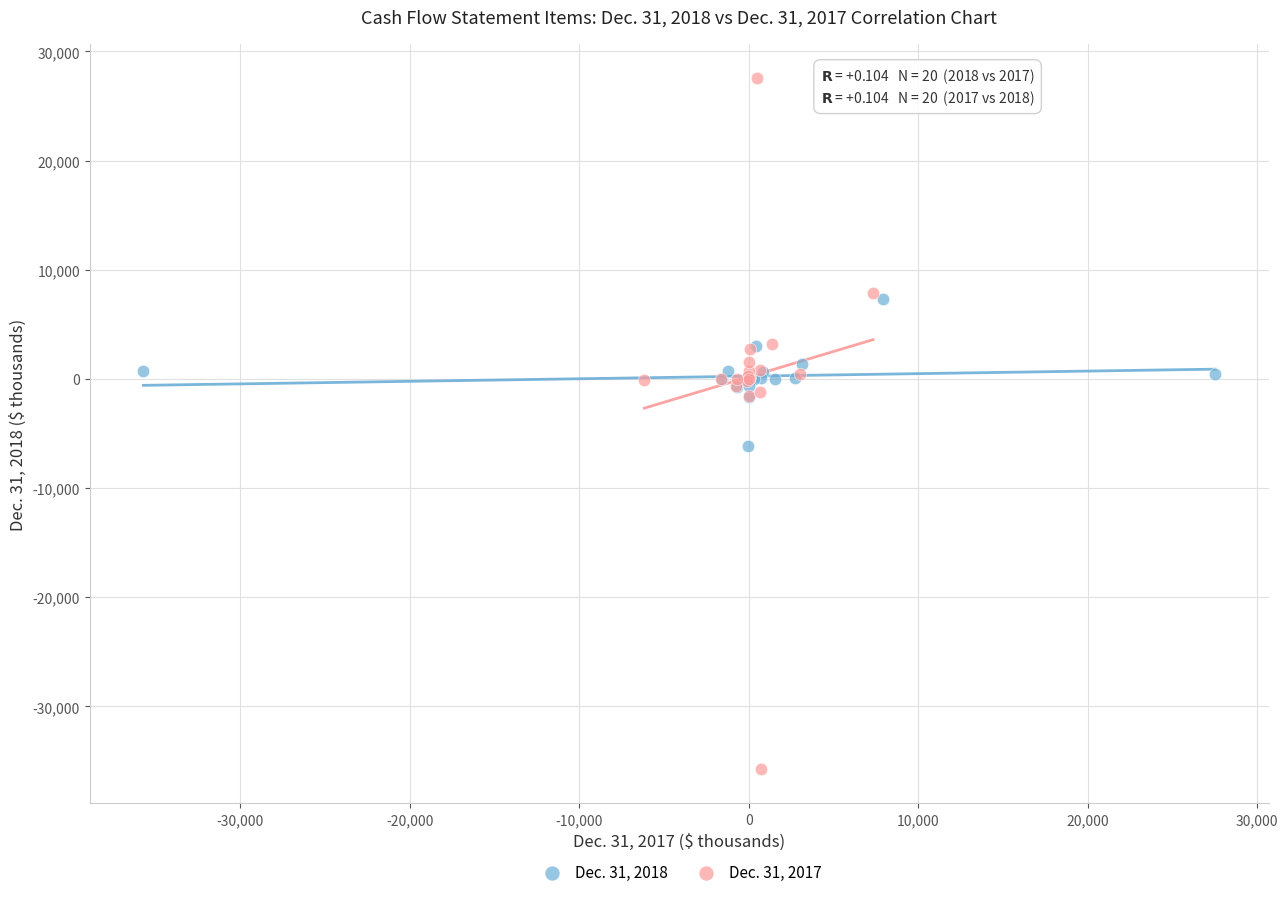

Which series contains the highest Y value?

Dec. 31, 2017